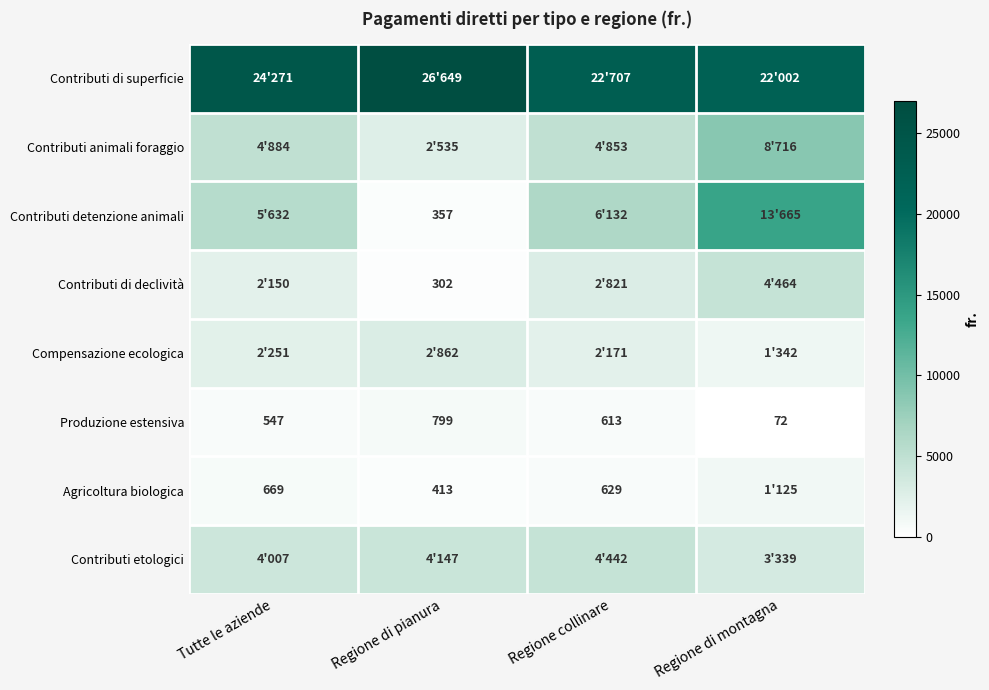

At which label does Produzione estensiva first exceed 613?

Regione di pianura